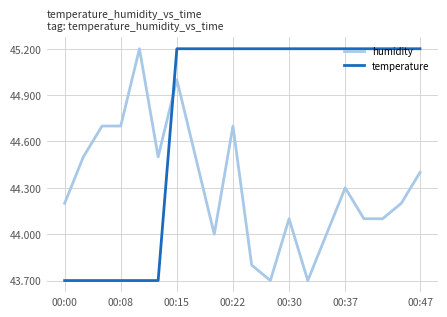

At how many categories does at least one series exceed 44?

20